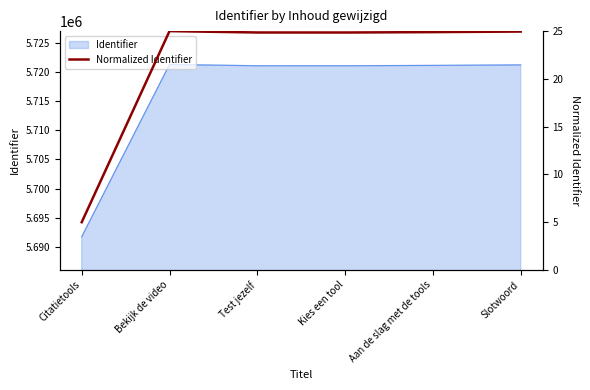

How many points are higher than both their immediate neighbors (excluding endpoints)?

1